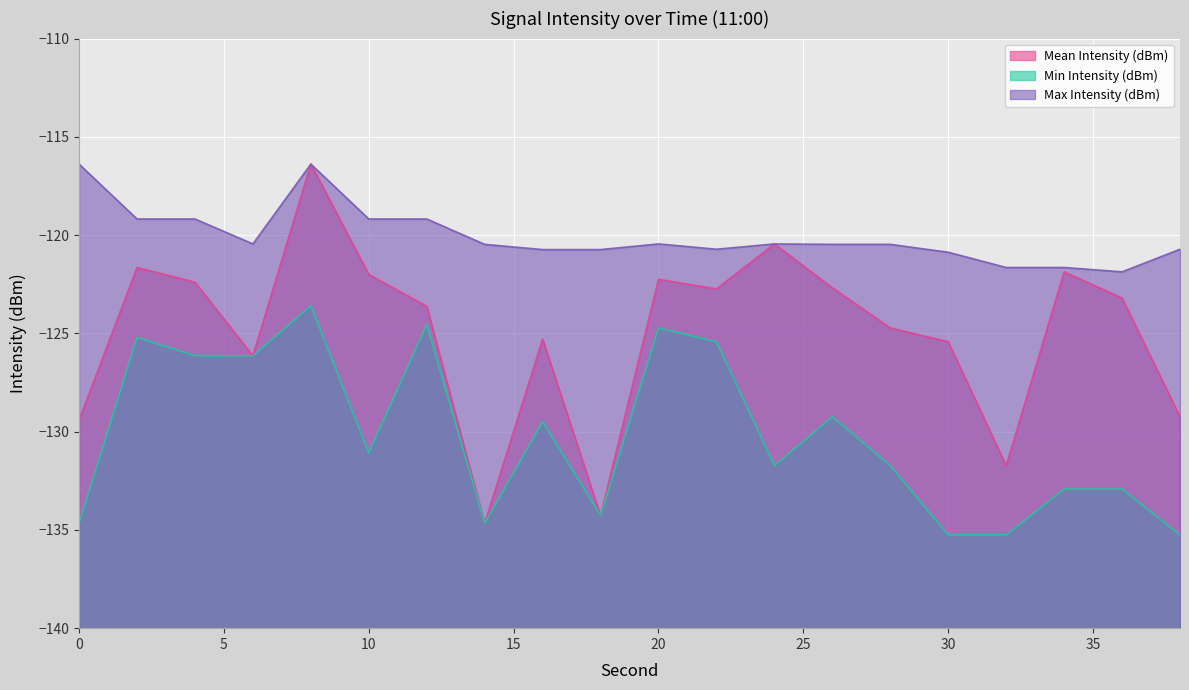

What is the sum of the Min Intensity (dBm) values at 28 and 4?

-257.9